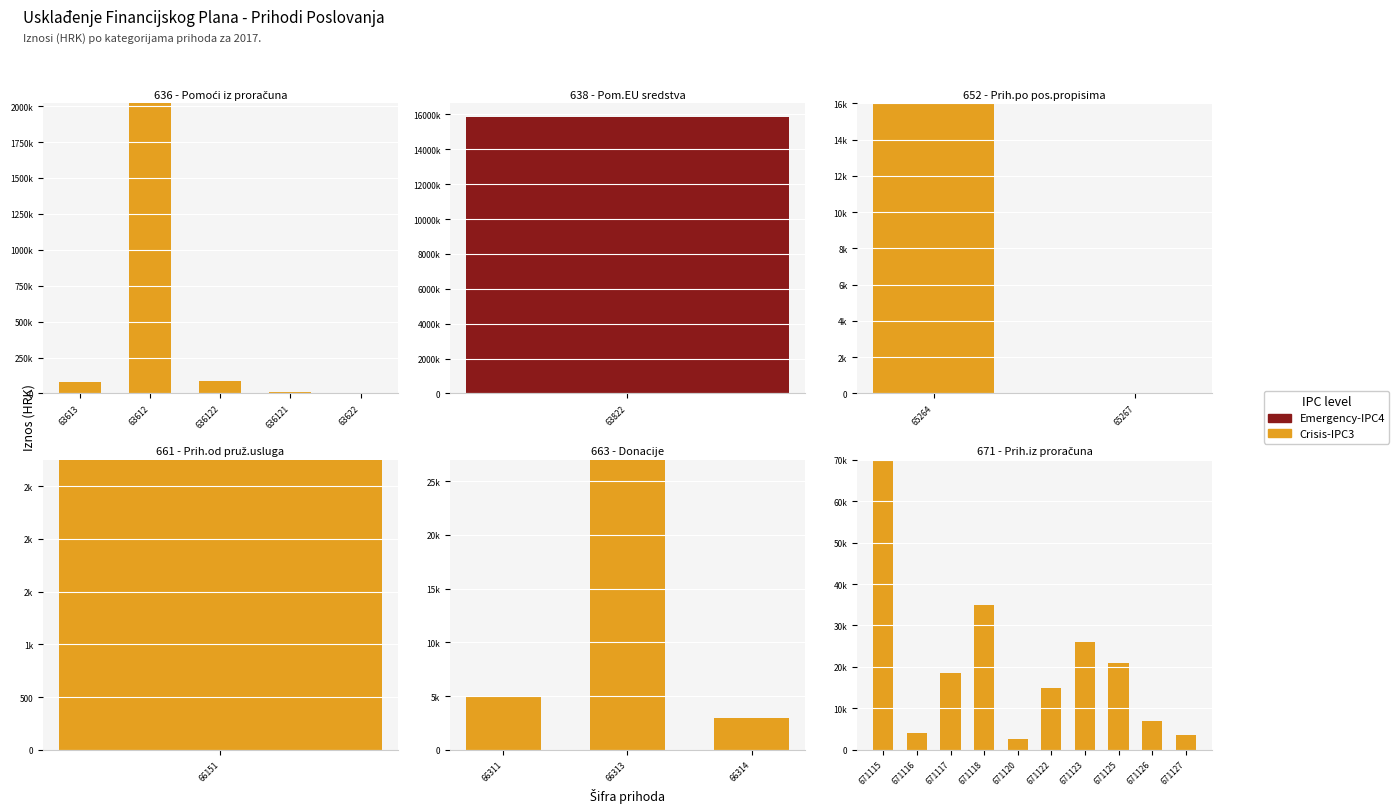

What is the spread (max minus min) of values at 671123?

26000.0